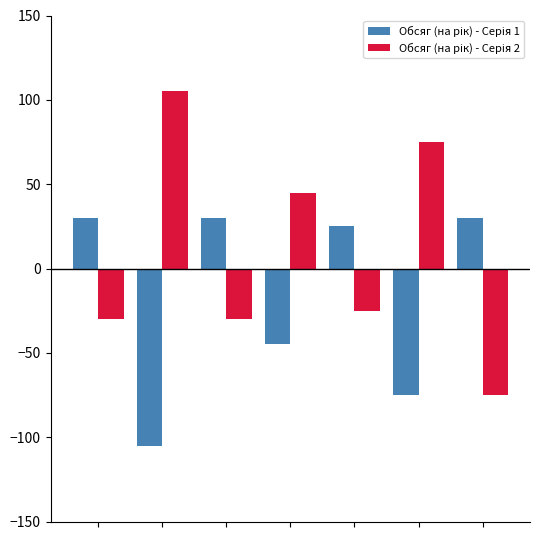

How many groups of bars are there?

7